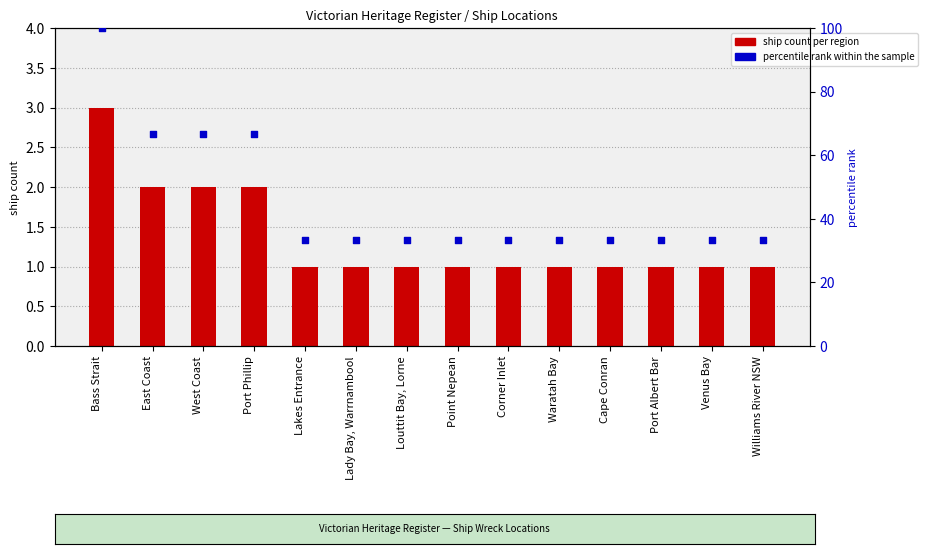

At which category is the sum across all series the highest?

Bass Strait